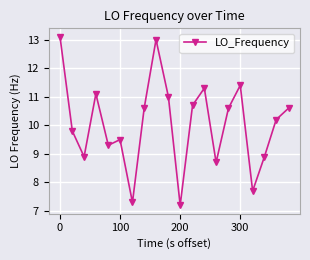

What is the smallest value displayed?

7.2